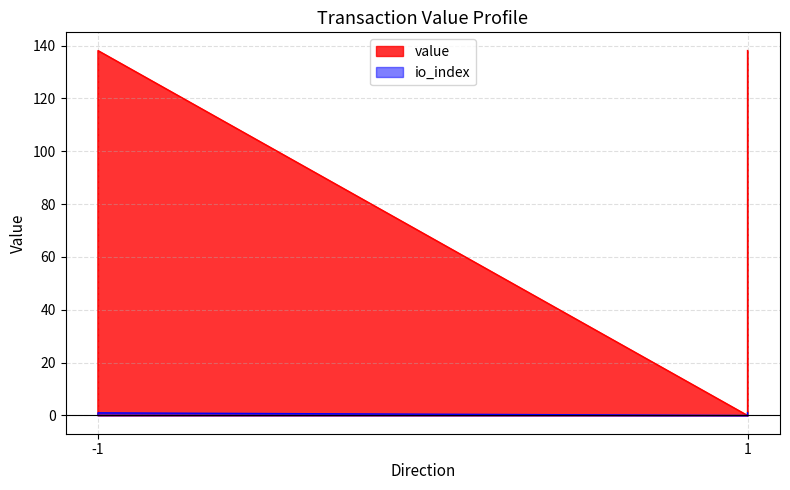

True or false: value and io_index cross at least once.

False